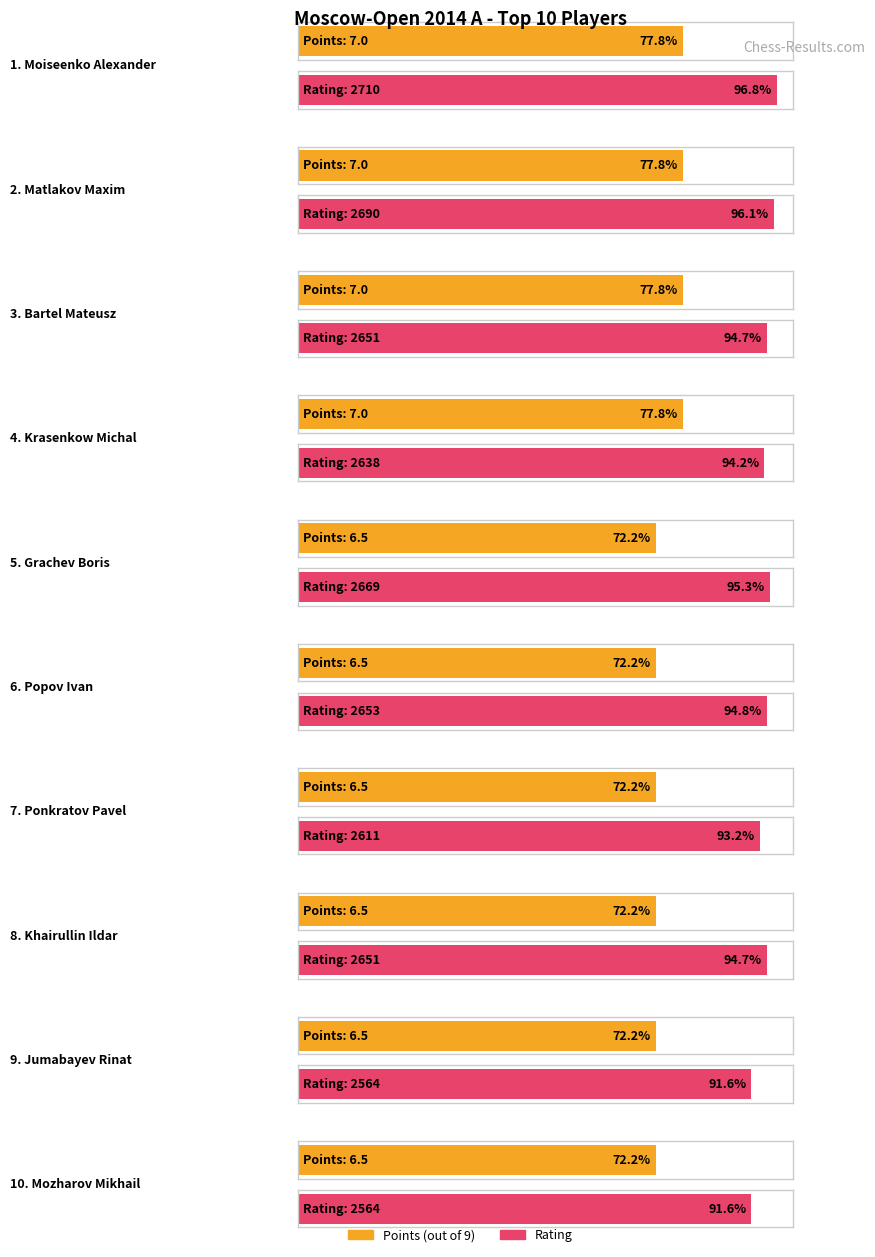

At which category is the sum across all series the highest?

Moiseenko Alexander